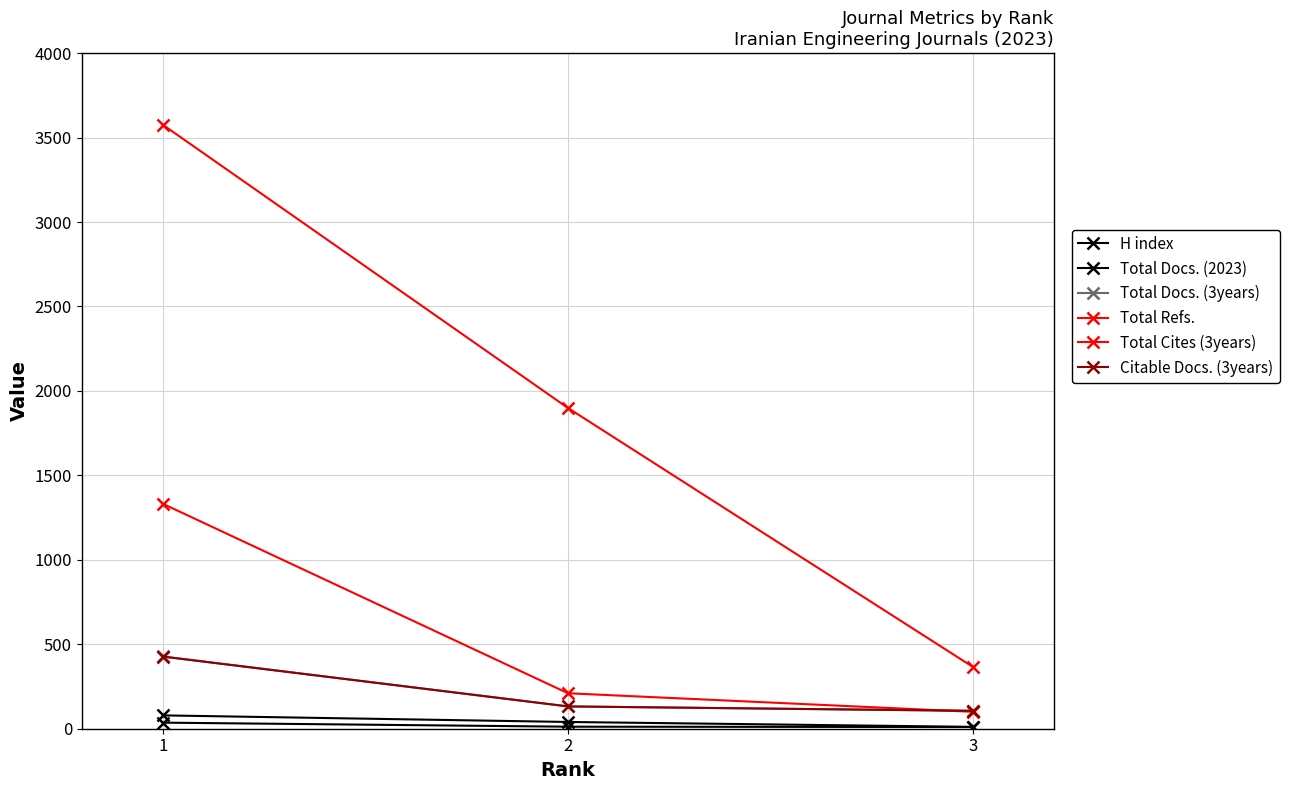

At which category does the chart reach its peak across all series?

1